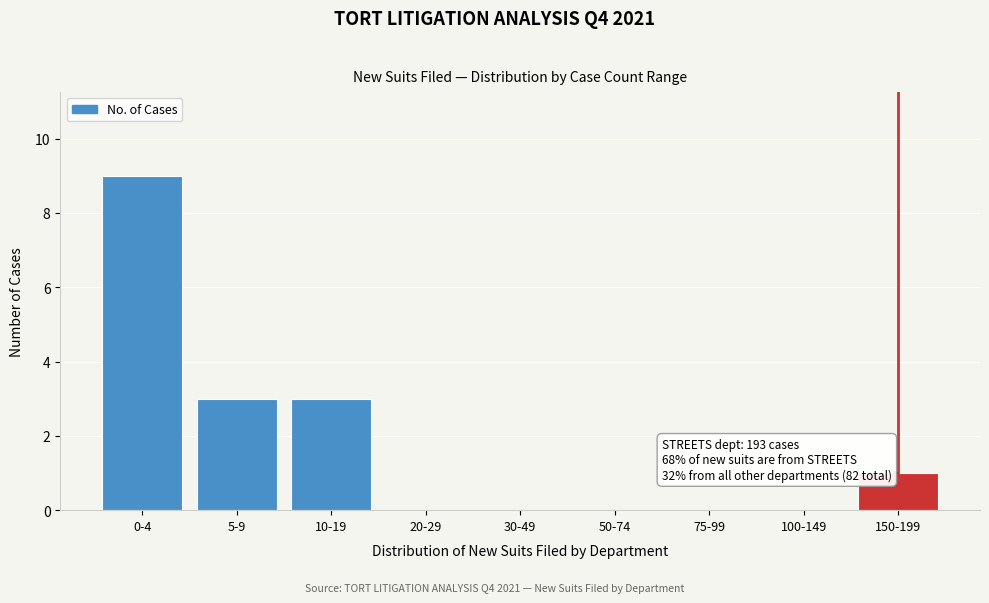

Reading left to right, extract all data points from this chart.

0-4=9	5-9=3	10-19=3	20-29=0	30-49=0	50-74=0	75-99=0	100-149=0	150-199=1